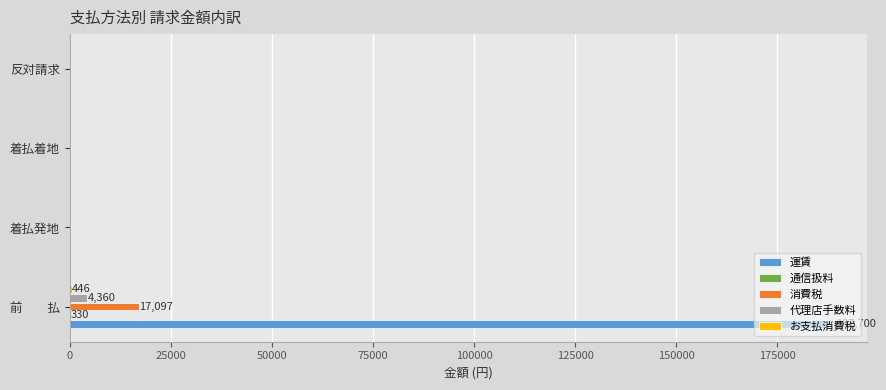

At which category is the sum across all series the highest?

前　　払